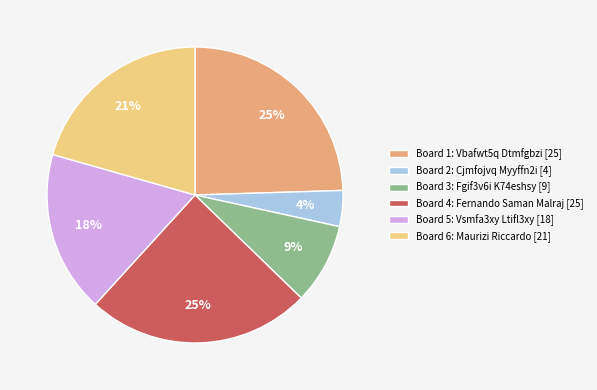

What percentage is the Board 1: Vbafwt5q Dtmfgbzi [25] slice, to the nearest percent?

25%